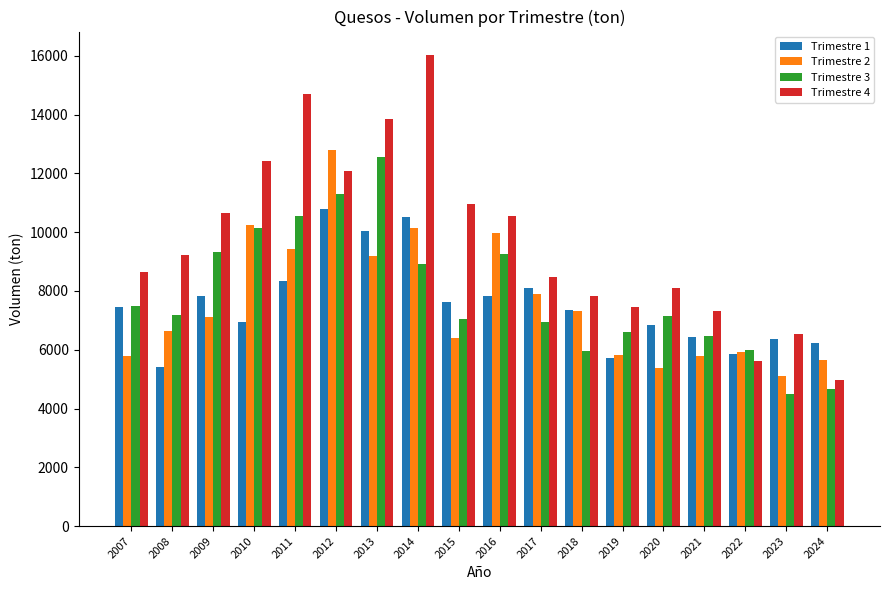

At which label does Trimestre 2 first exceed 7128?

2009